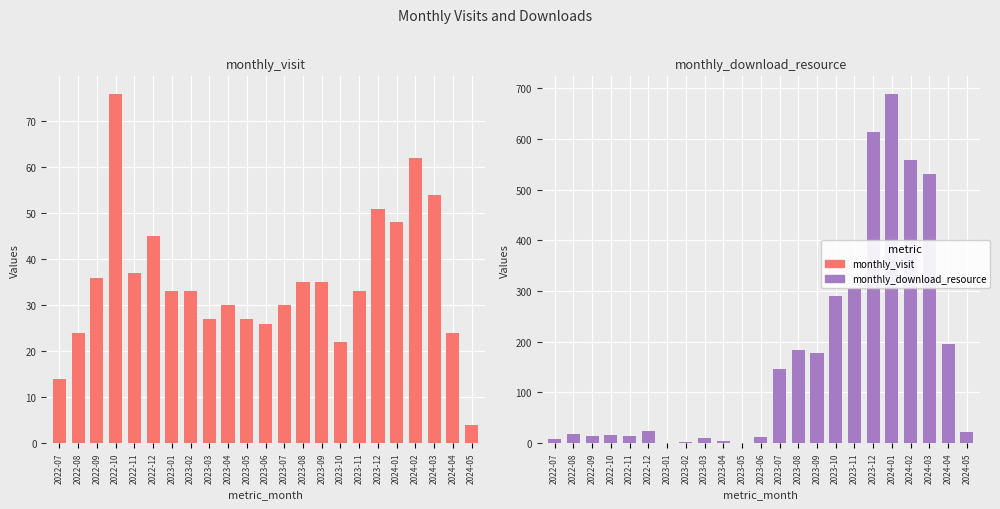

Count the number of data series in this chart.

2